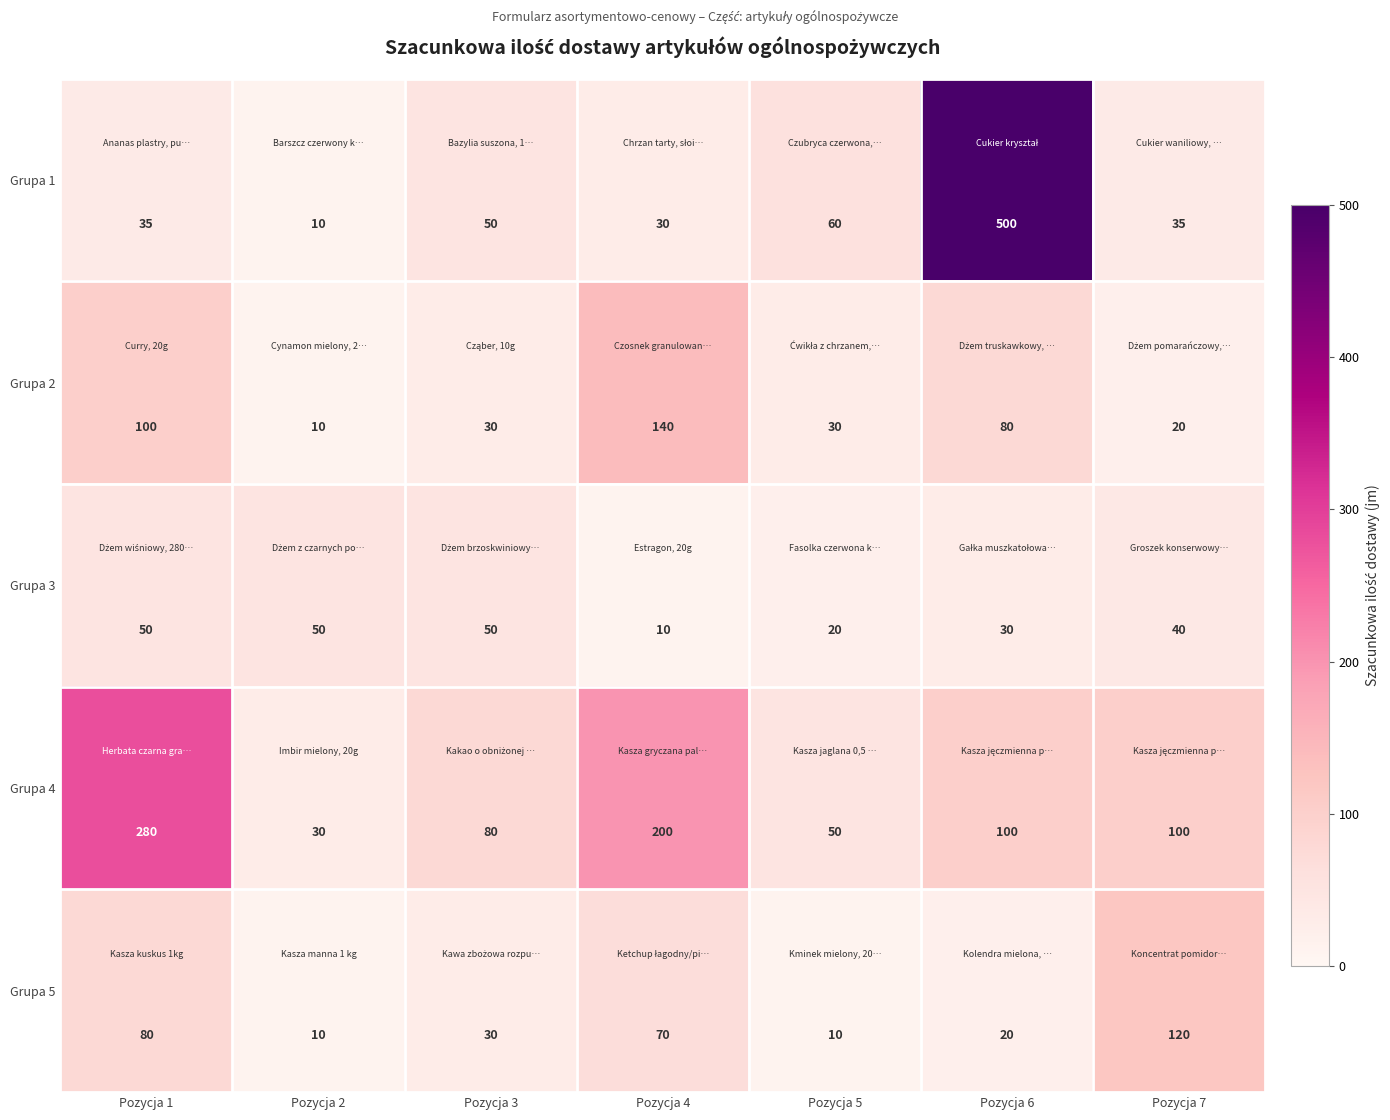

Is it true that Grupa 3 equals 68 at Pozycja 1?

False